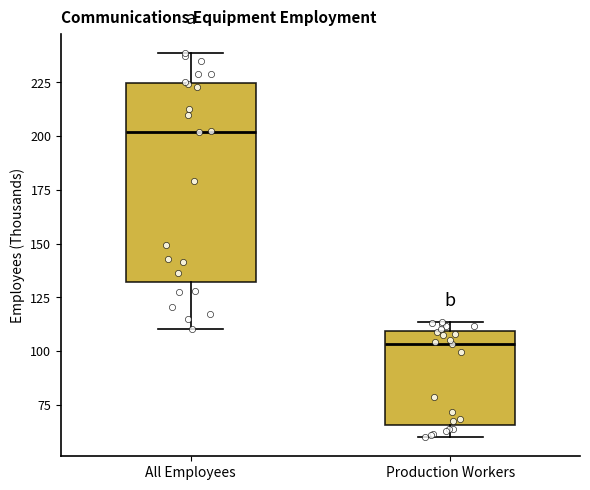

Reading left to right, read every box against the y-axis: the position of its median line, the range the box covers, and the ends of its whiskers. The values are not printed on the chart, so give them approximately, as read against the axis.

All Employees: median 200, box 130 to 225, whiskers 110 to 240
Production Workers: median 105, box 65 to 110, whiskers 60 to 115